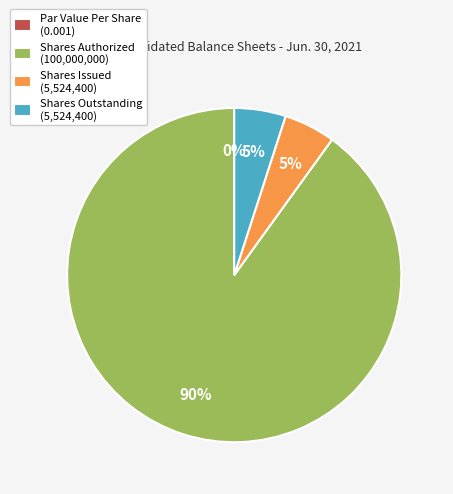

Which category has the biggest portion of the pie?

Common Stock, Shares Authorized (Jun. 30, 2021)